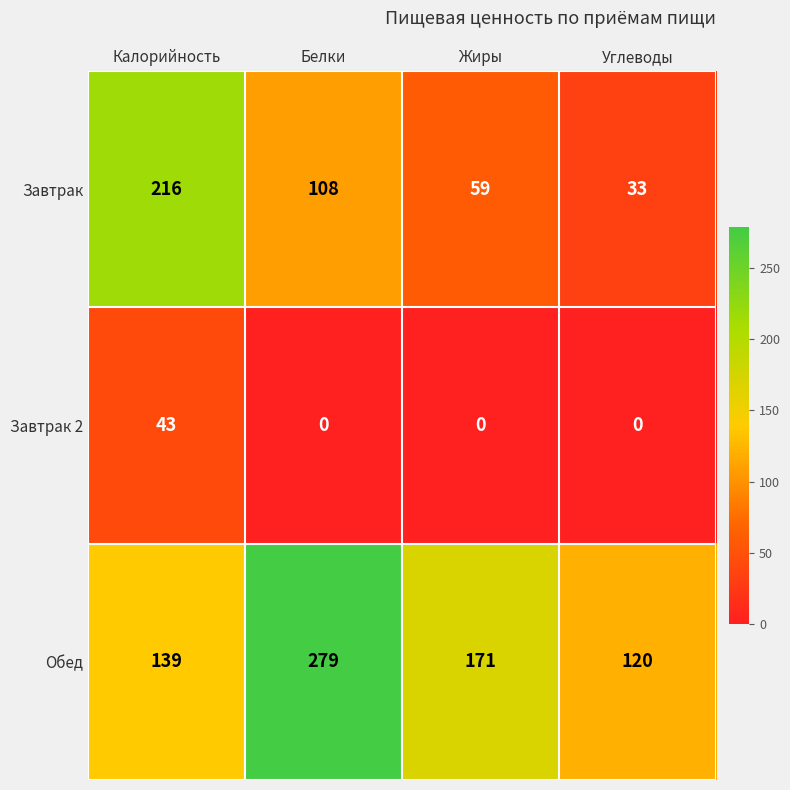

At which label is Обед closest to 199?

Жиры